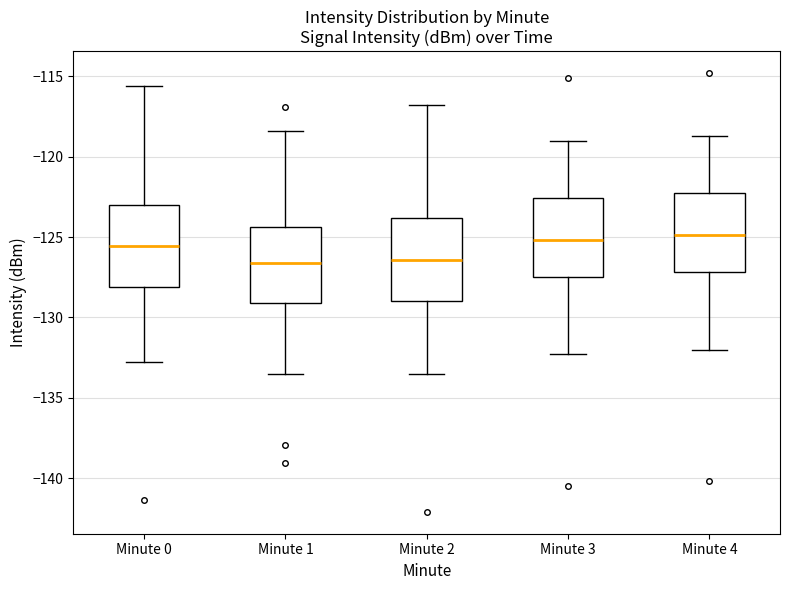

Reading left to right, read every box against the y-axis: the position of its median line, the range the box covers, and the ends of its whiskers. The values are not printed on the chart, so give them approximately, as read against the axis.

Minute 0: median -125.5, box -128.0 to -123.0, whiskers -133.0 to -115.5
Minute 1: median -126.5, box -129.0 to -124.5, whiskers -133.5 to -118.5
Minute 2: median -126.5, box -129.0 to -124.0, whiskers -133.5 to -117.0
Minute 3: median -125.0, box -127.5 to -122.5, whiskers -132.5 to -119.0
Minute 4: median -125.0, box -127.0 to -122.0, whiskers -132.0 to -118.5